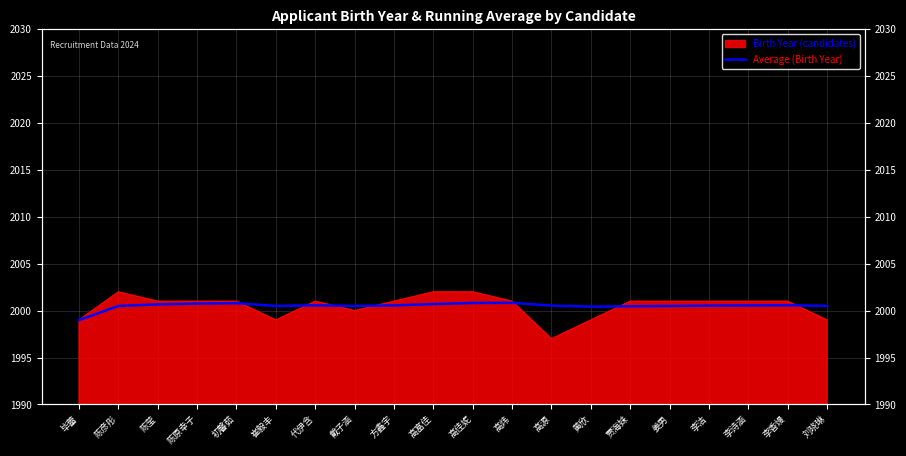

Is it true that the value at 代伊含 is 2000.6?

True